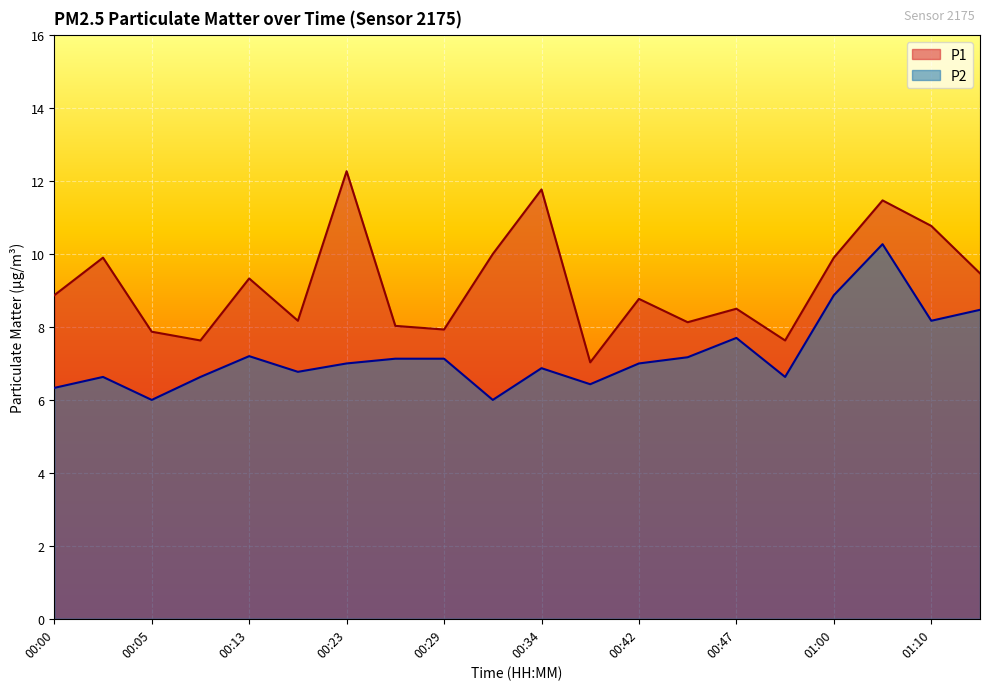

How many values in the P1 series exceed 8?

15